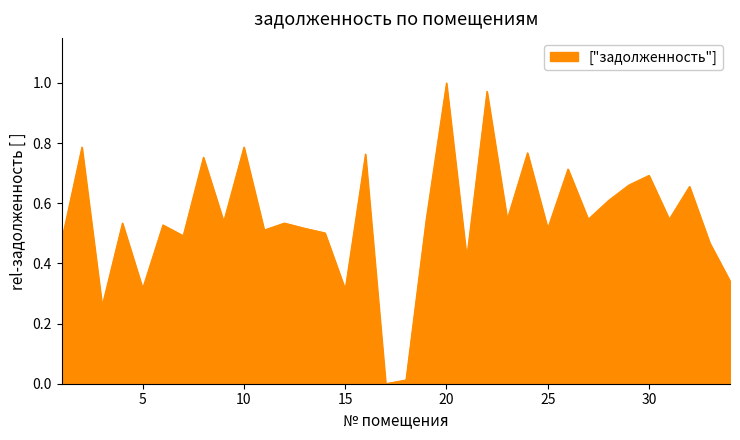

Is this an area chart (filled region under the line)?

Yes